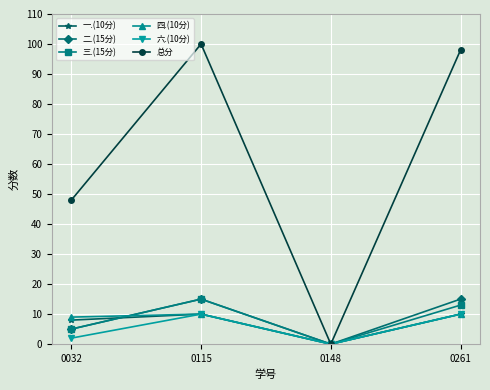

How many values in 四.(10分) are above zero?

3